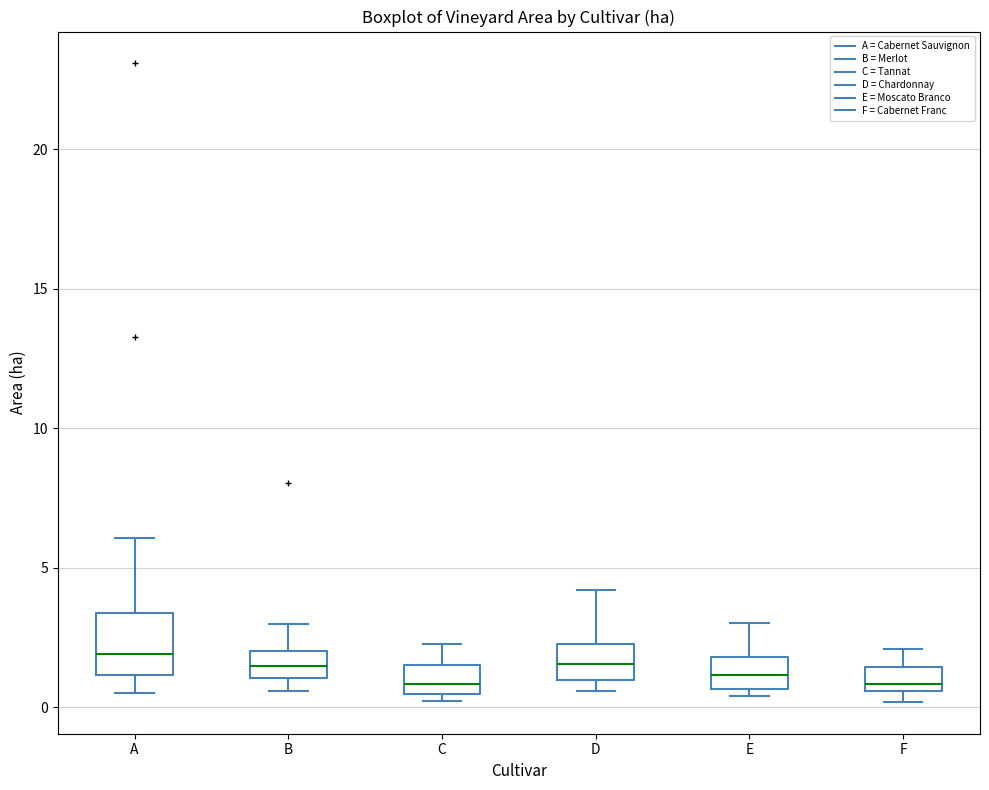

Reading left to right, read every box against the y-axis: the position of its median line, the range the box covers, and the ends of its whiskers. The values are not printed on the chart, so give them approximately, as read against the axis.

A: median 2.0, box 1.0 to 3.5, whiskers 0.5 to 6.0
B: median 1.5, box 1.0 to 2.0, whiskers 0.5 to 3.0
C: median 1.0, box 0.5 to 1.5, whiskers 0.0 to 2.5
D: median 1.5, box 1.0 to 2.5, whiskers 0.5 to 4.0
E: median 1.0, box 0.5 to 2.0, whiskers 0.5 (just below the box's lower edge) to 3.0
F: median 1.0, box 0.5 to 1.5, whiskers 0.0 to 2.0